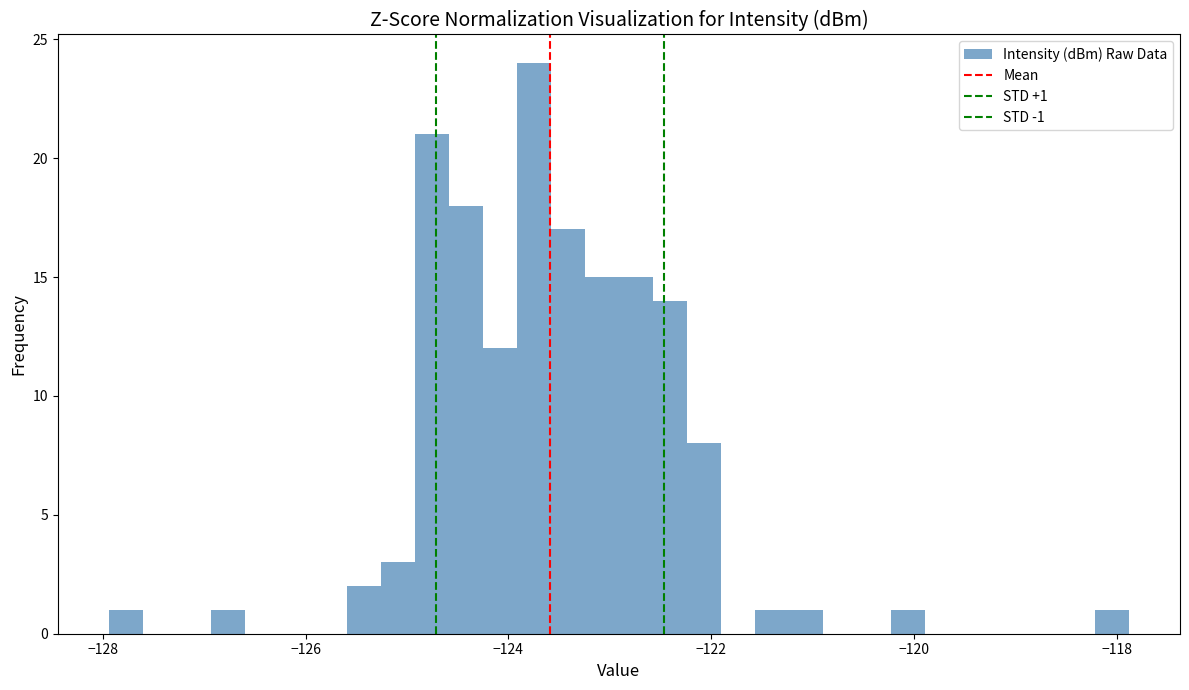

Around what value on the x-axis is the tallest bar? Give the approximate position of its centre, as read against the axis.

-123.8